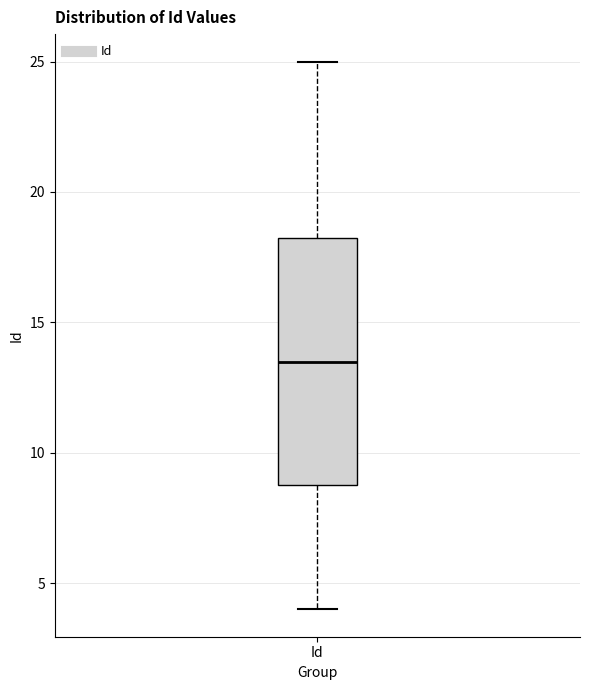

Transcribe this box plot: give where the median line is, the range the box spans, and where the two whiskers end, as read against the y-axis. The values are not printed on the chart, so give them approximately, as read against the axis.

median 13.5, box 9.0 to 18.5, whiskers 4.0 to 25.0